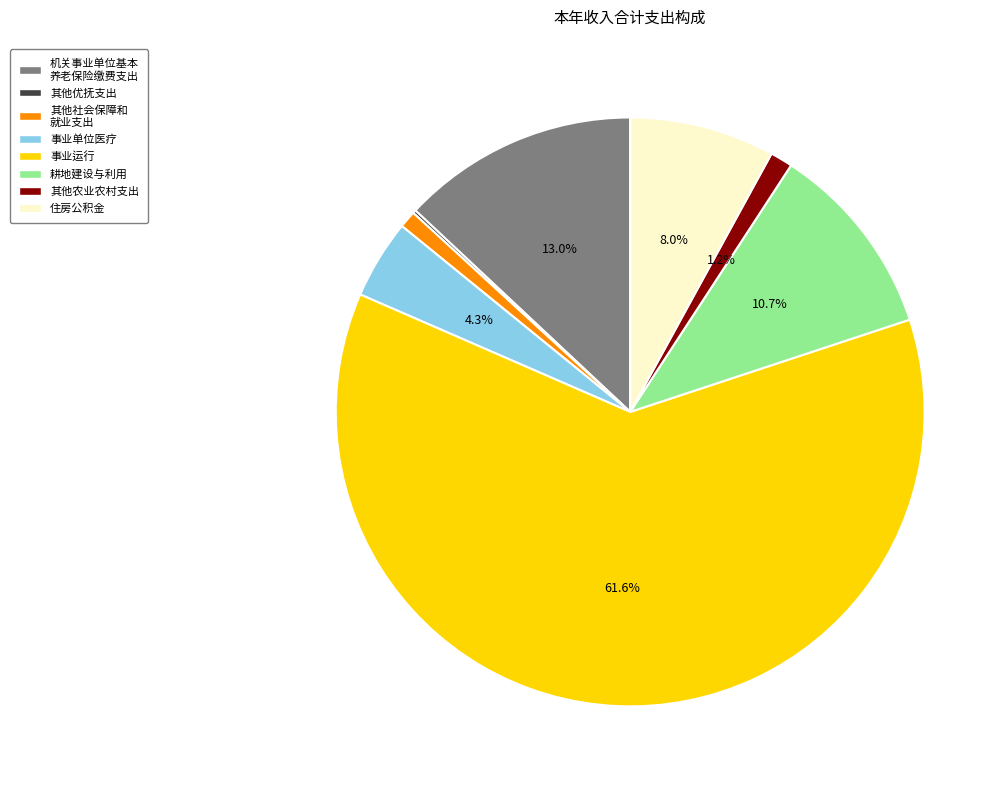

Does any single category account for the majority?

Yes